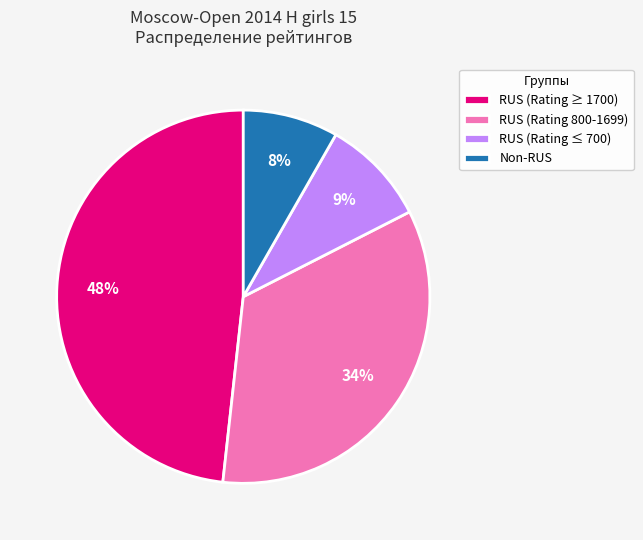

Which category has the biggest portion of the pie?

RUS (Rating ≥ 1700)